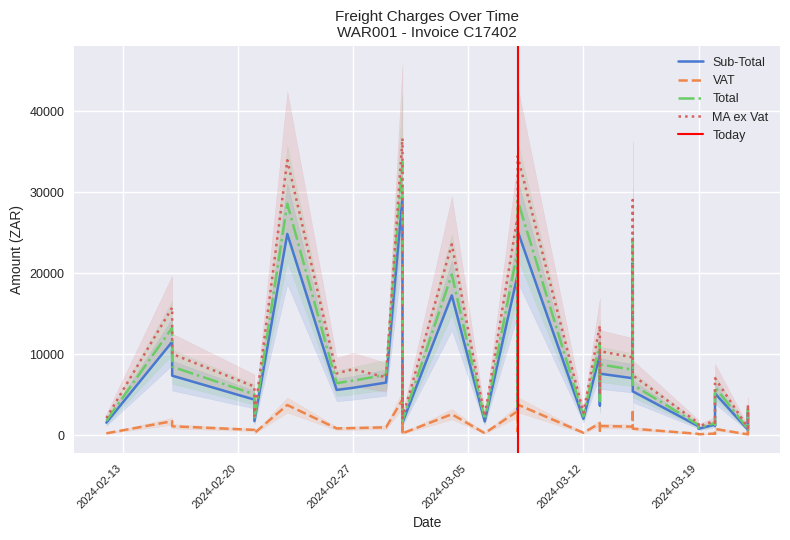

At which category is the sum across all series the highest?

2024-03-01